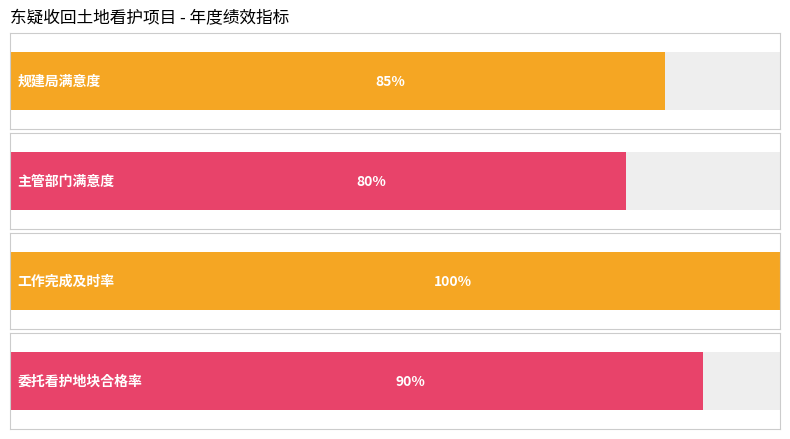

What is the difference between the maximum and second lowest values in the Maximum utilization series?

15.0